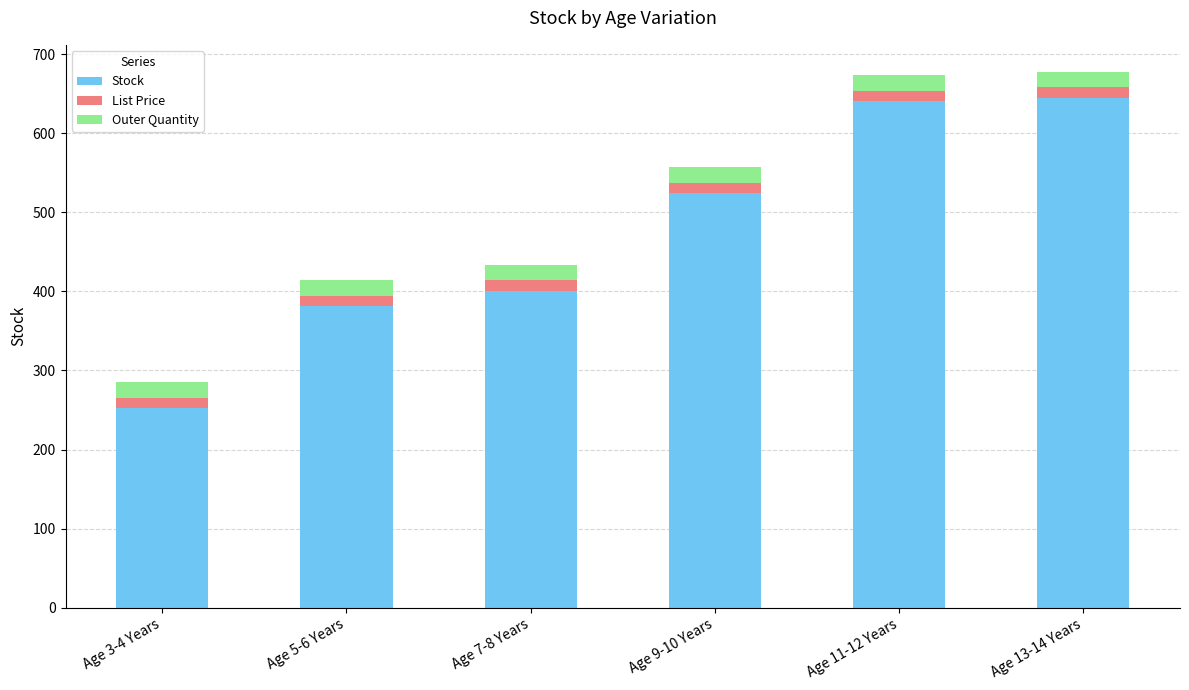

What are all the series names shown in the legend?

Stock, List Price, Outer Quantity